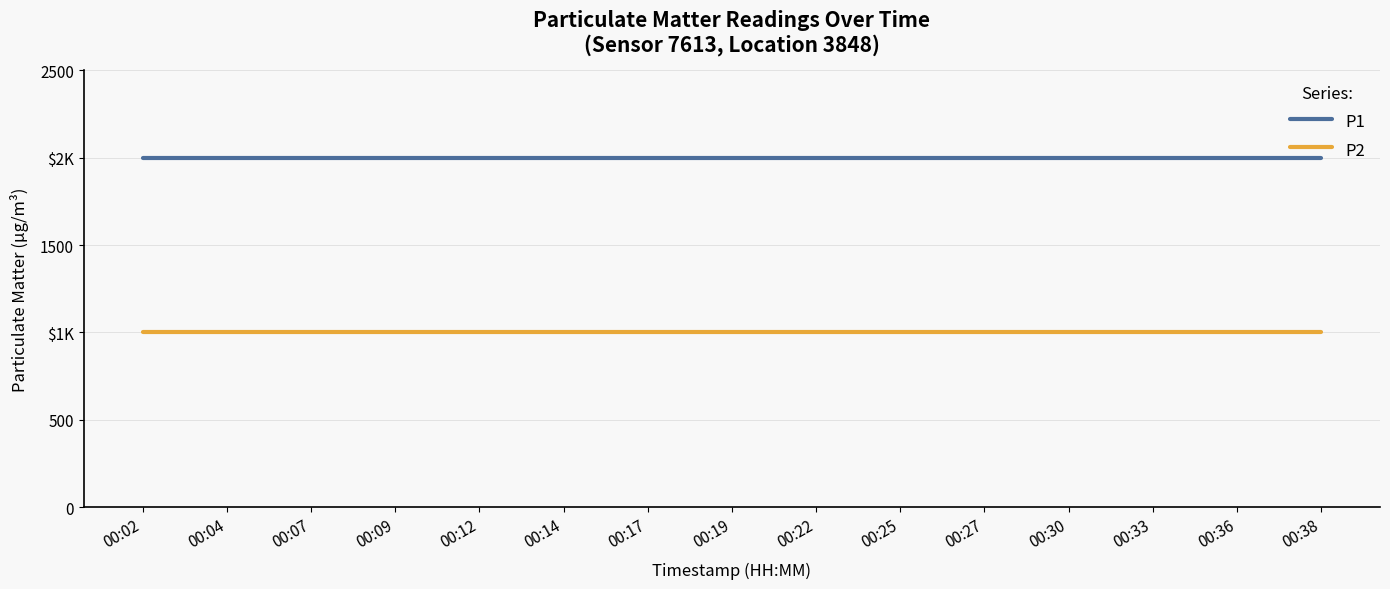

At which category is the sum across all series the highest?

00:02